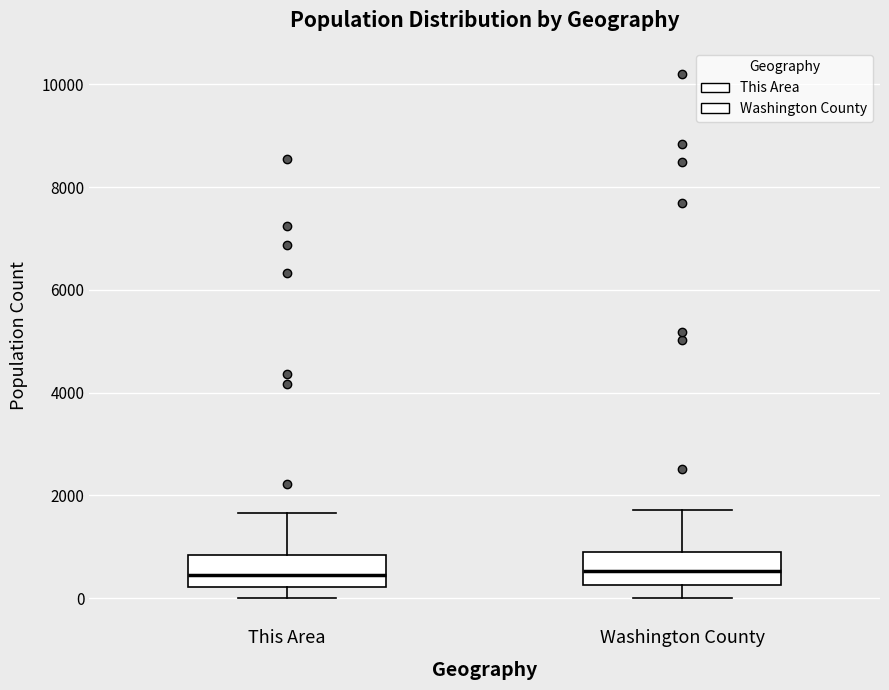

Reading left to right, transcribe this box plot: for each box, give where its median line is, the range the box spans, and where its two whiskers end, as read against the y-axis. The values are not printed on the chart, so give them approximately, as read against the axis.

This Area: median 400, box 200 to 800, whiskers 0 to 1600
Washington County: median 600, box 200 to 800, whiskers 0 to 1800